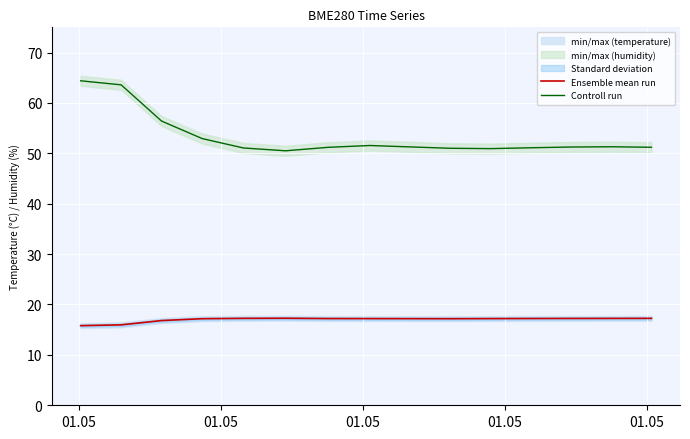

How many data points does each series have?

15